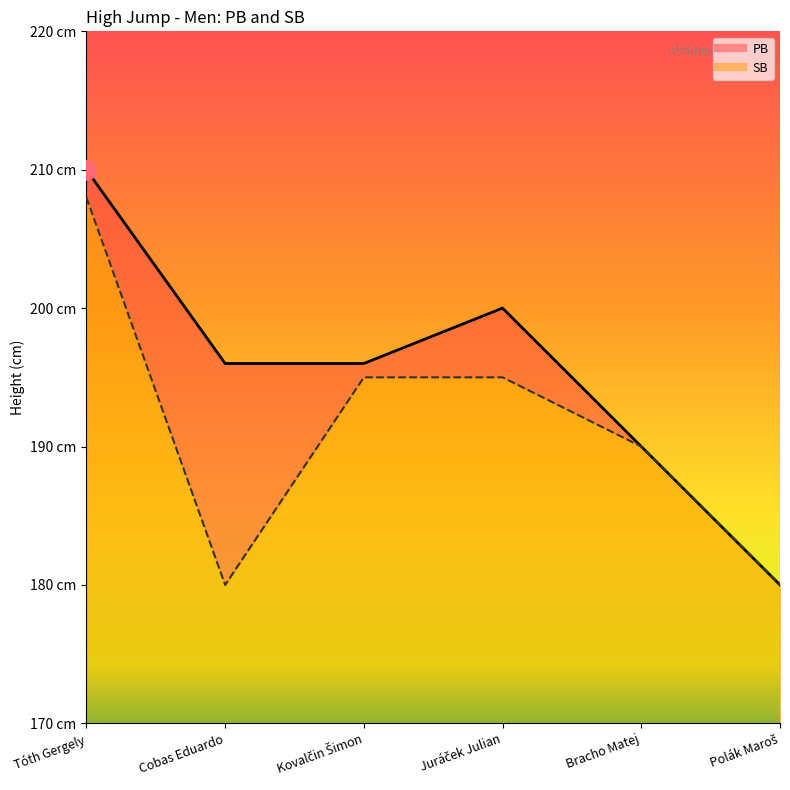

At how many categories does at least one series exceed 191?

4